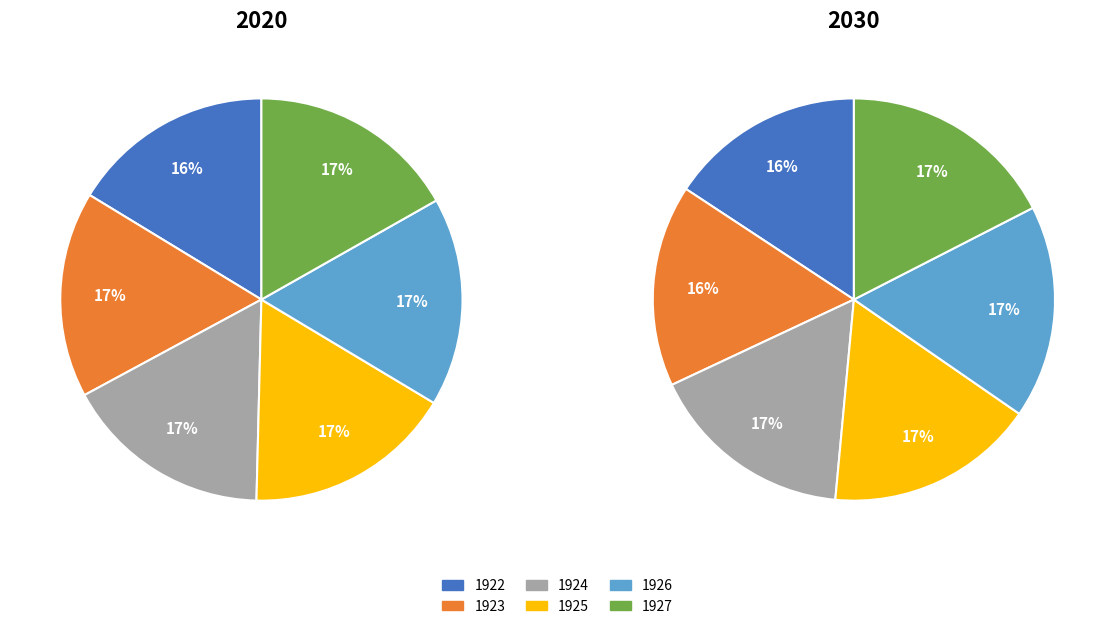

Is there any slice that represents more than half of the pie?

No